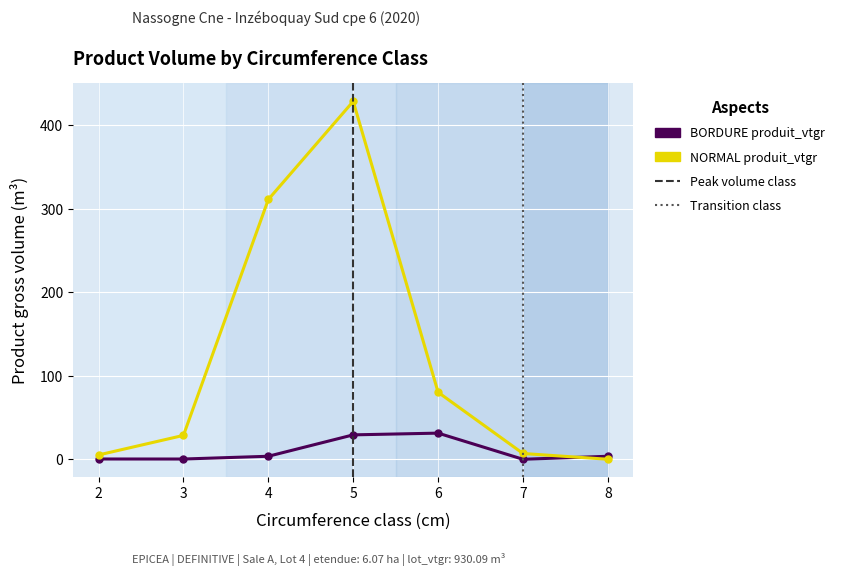

What is the difference between the second highest and minimum values in the BORDURE produit_vtgr series?

29.2